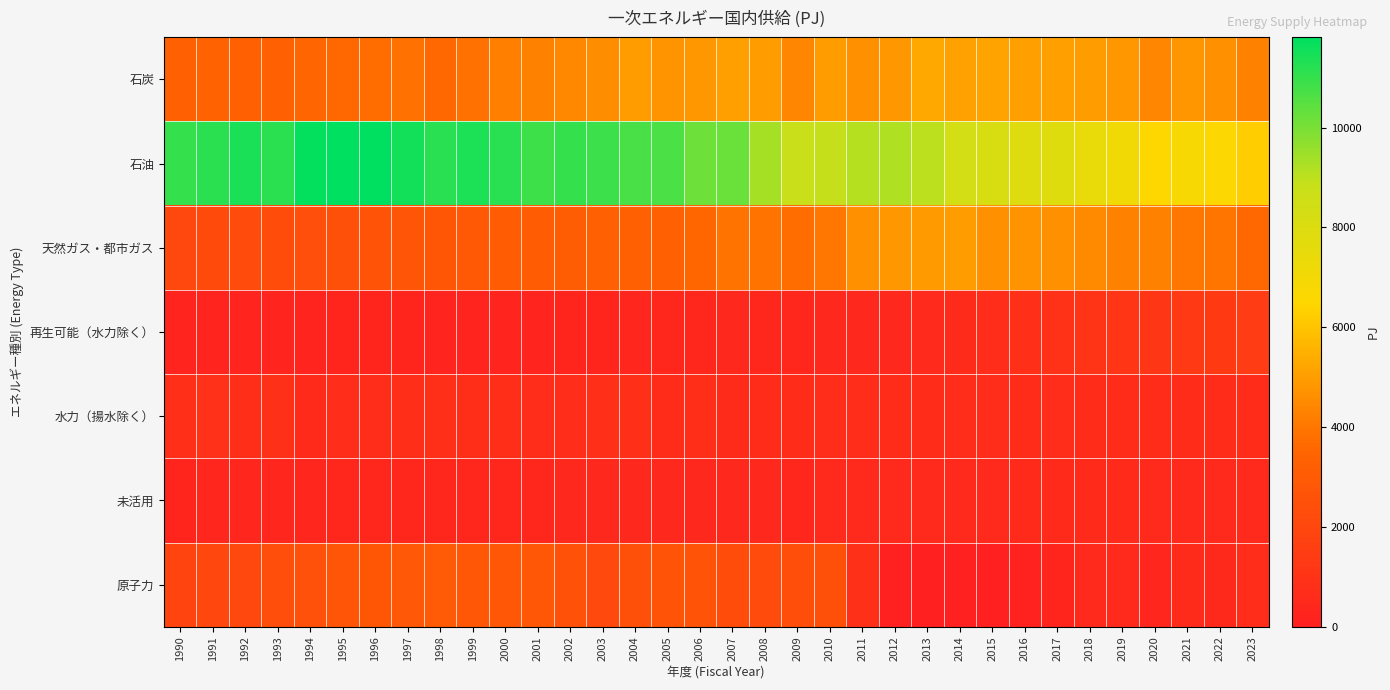

How many distinct data groups are displayed?

7